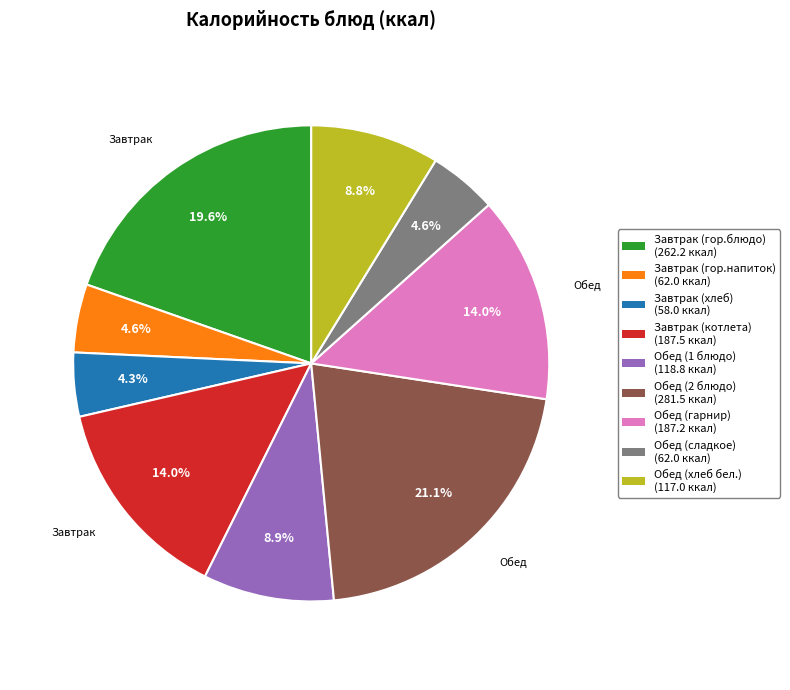

Does any single category account for the majority?

No